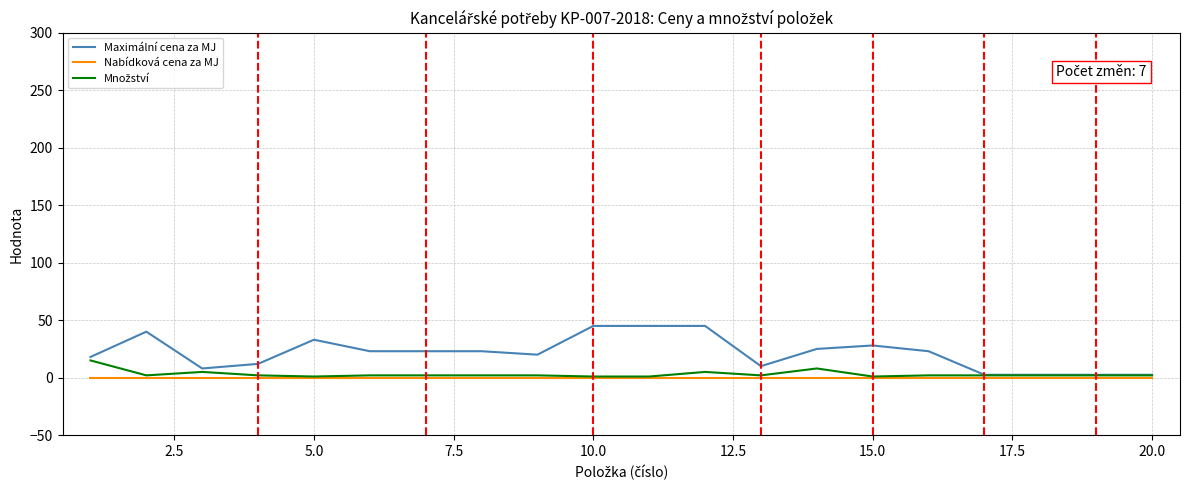

What is the maximum value shown in the chart?

45.0